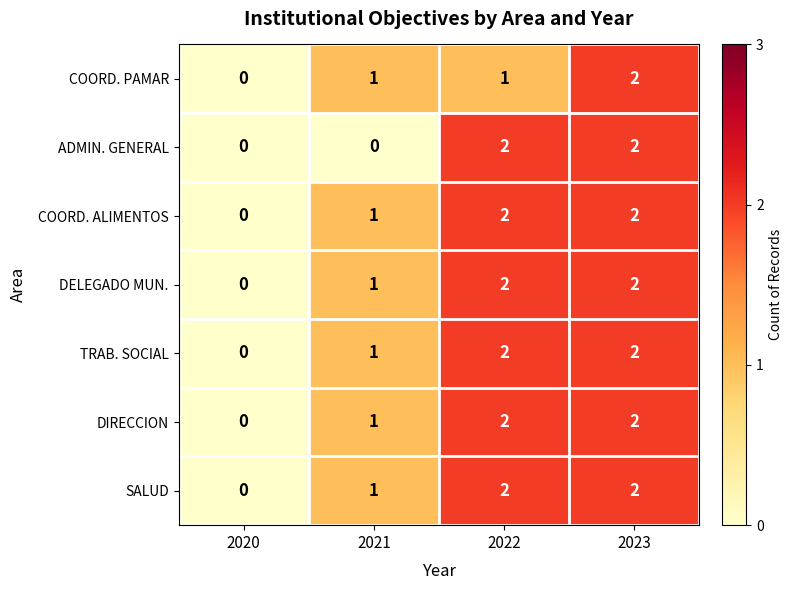

Between 2021 and 2022, which series saw the biggest shift?

ADMIN. GENERAL